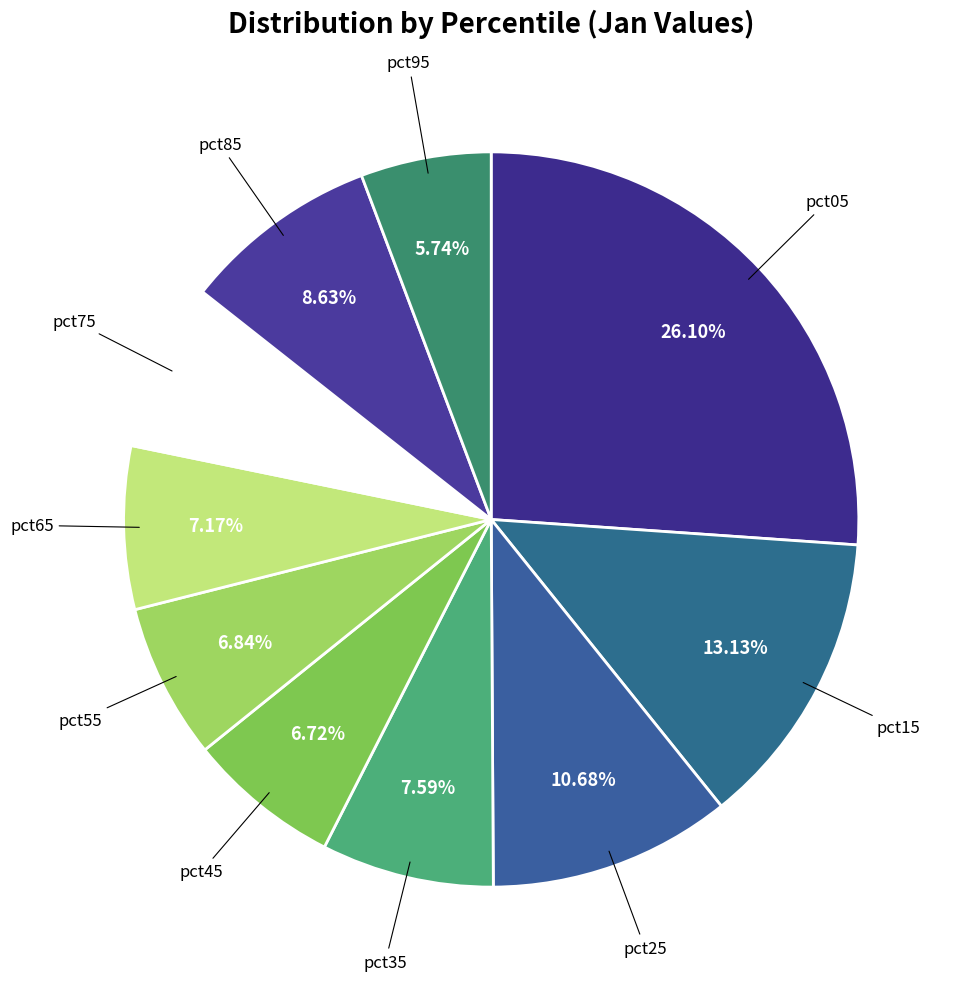

What percentage do pct15 and pct65 together represent?

20.3%